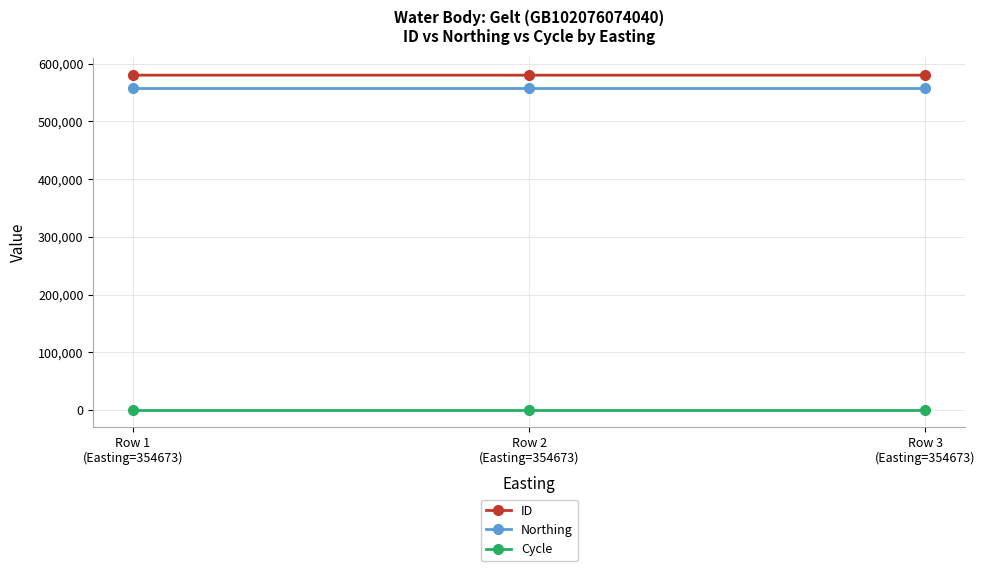

What is the label of the 2nd point from the right?

Row 2
(Easting=354673)